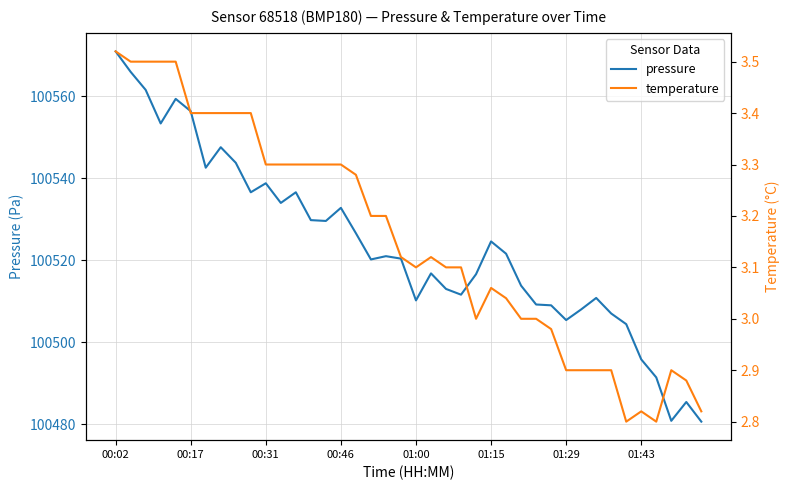

What position from the left is 24?

25